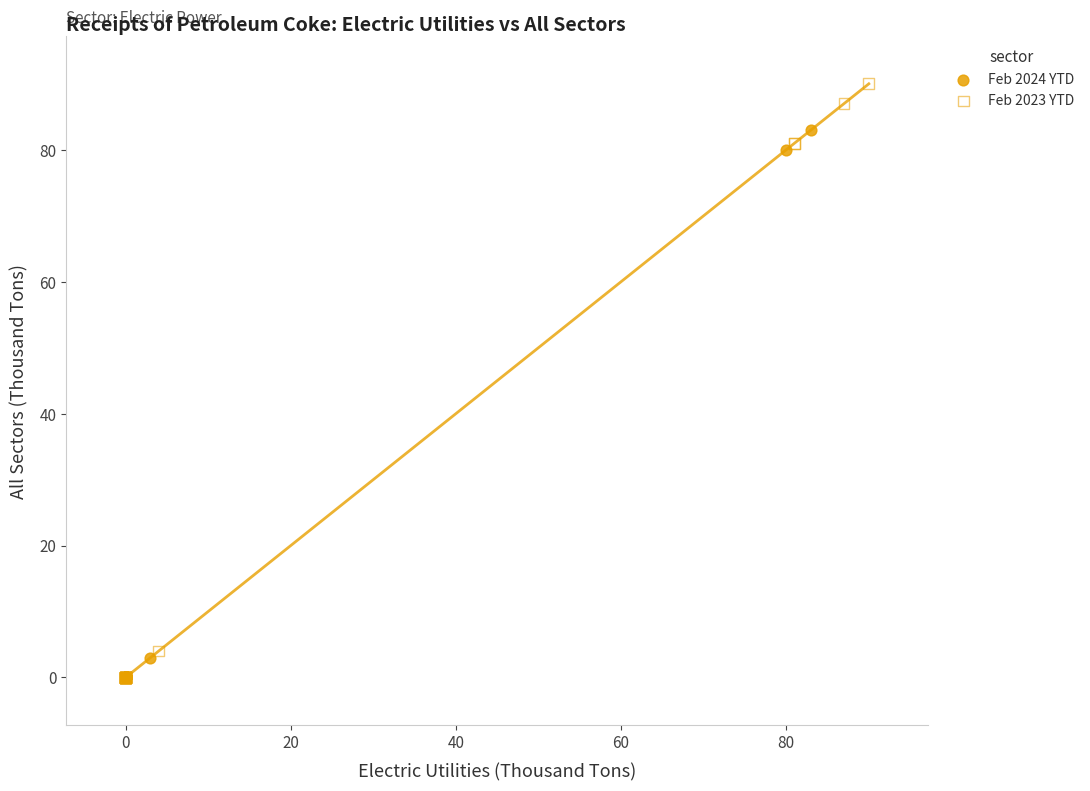

Which series has the largest Y range (max minus min)?

Feb 2023 YTD